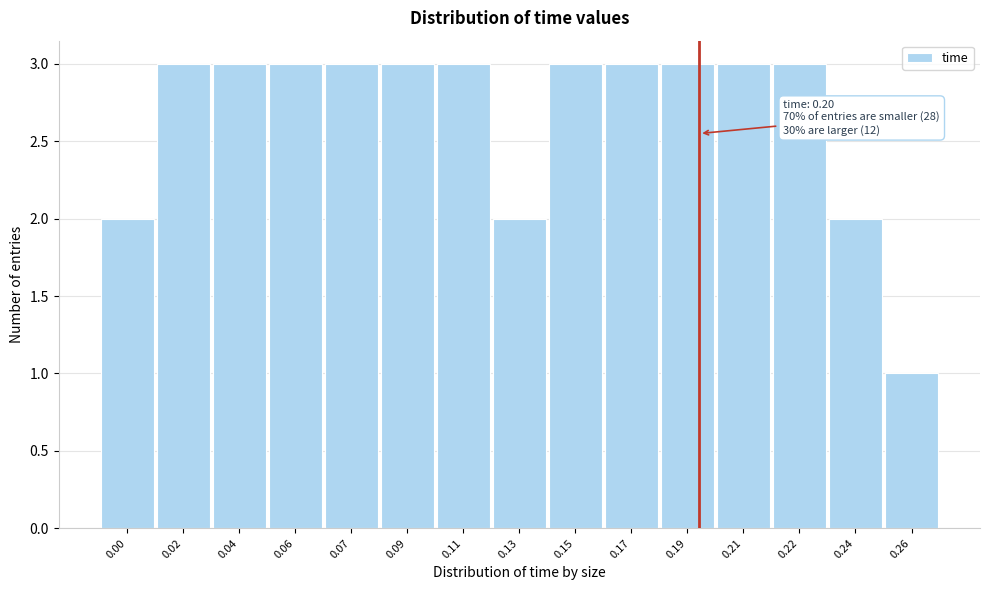

Reading left to right, list all the values displayed in this chart.

2	3	3	3	3	3	3	2	3	3	3	3	3	2	1